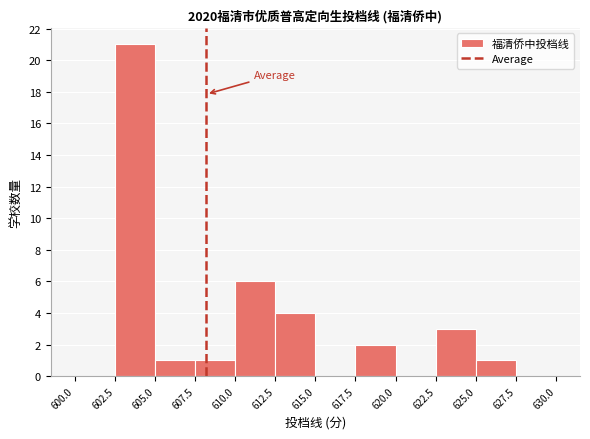

Reading left to right, list every bar in this chart as the range it spans on the x-axis followed by its height. The values are not printed on the chart, so give them approximately, as read against the axis.

600.0 to 602.5: 0
602.5 to 605.0: 21
605.0 to 607.5: 1
607.5 to 610.0: 1
610.0 to 612.5: 6
612.5 to 615.0: 4
615.0 to 617.5: 0
617.5 to 620.0: 2
620.0 to 622.5: 0
622.5 to 625.0: 3
625.0 to 627.5: 1
627.5 to 630.0: 0